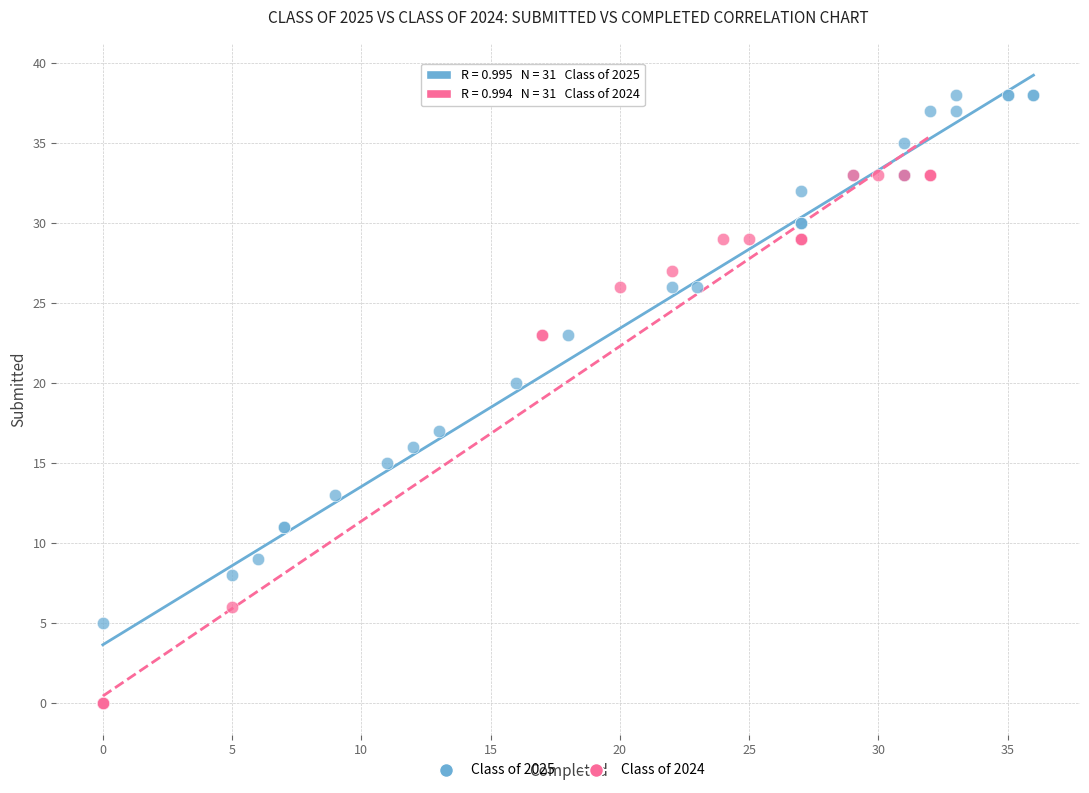

Which series has the largest Y range (max minus min)?

Class of 2025